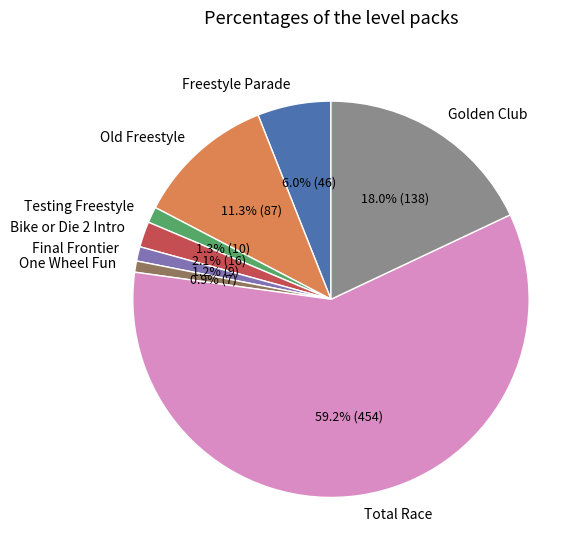

What is the ratio of the value at Testing Freestyle to the value at Bike or Die 2 Intro?

0.6